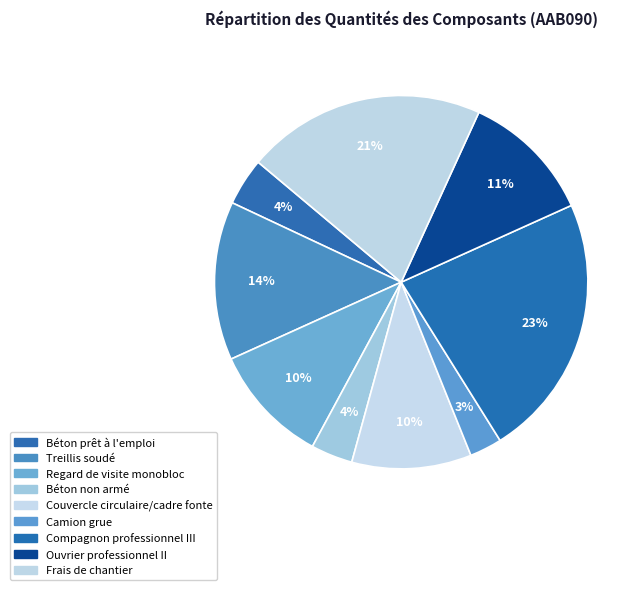

Does any single category account for the majority?

No